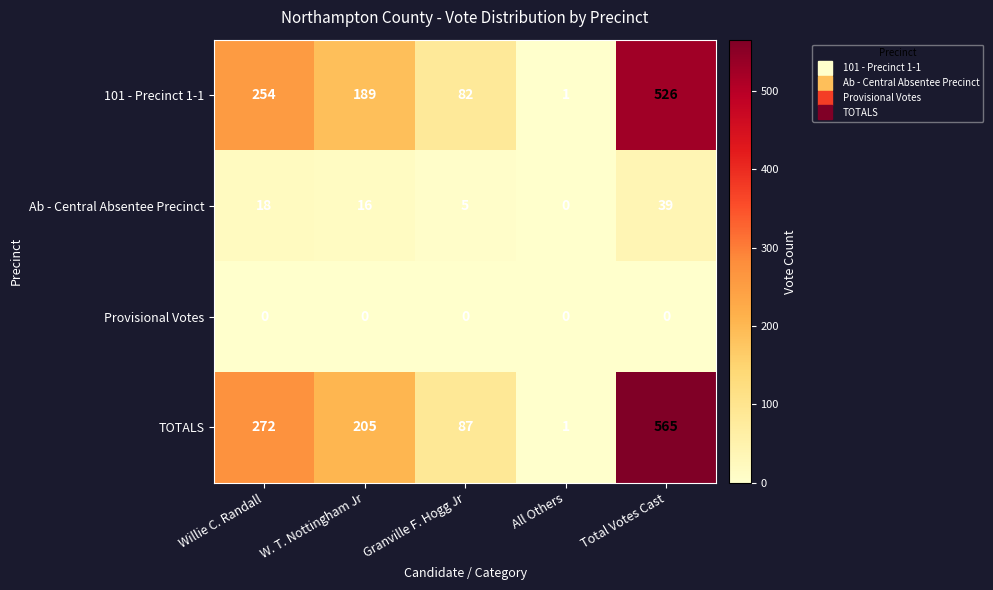

Where does the TOTALS series first go above 205?

Willie C. Randall